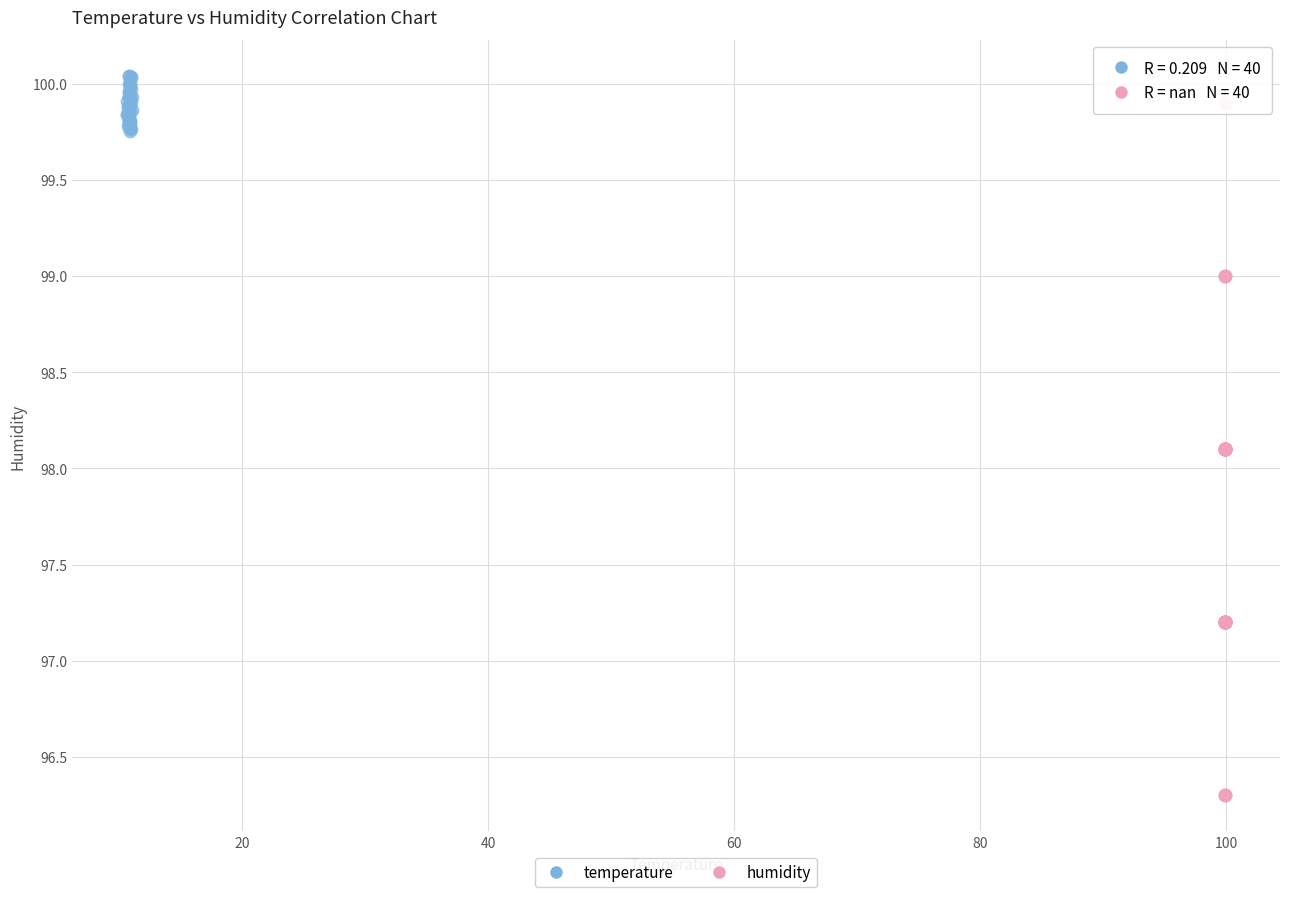

Which series contains the lowest Y value?

humidity